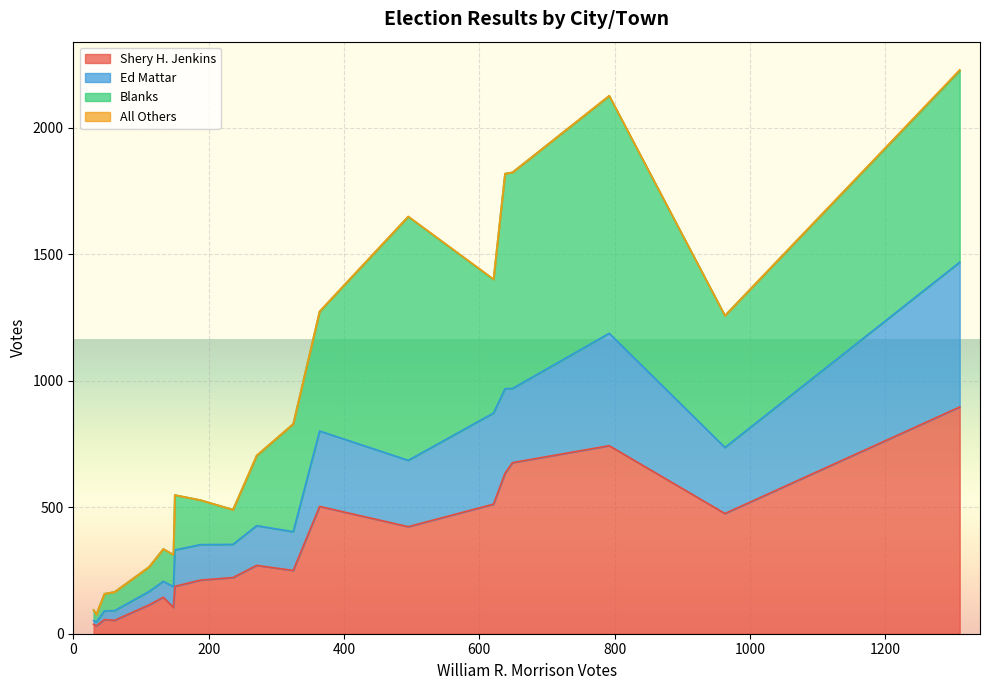

What is the average value of the Shery H. Jenkins series?

327